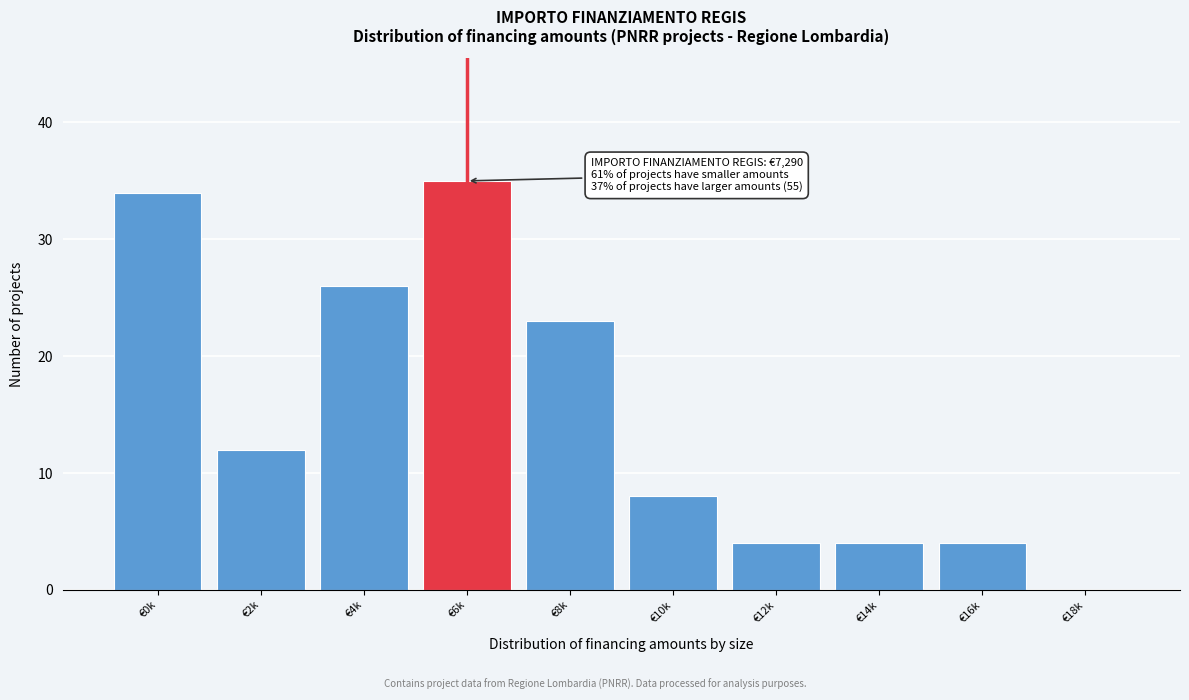

Reading right to left, list all the values displayed in this chart.

€18k=0	€16k=4	€14k=4	€12k=4	€10k=8	€8k=23	€6k=35	€4k=26	€2k=12	€0k=34